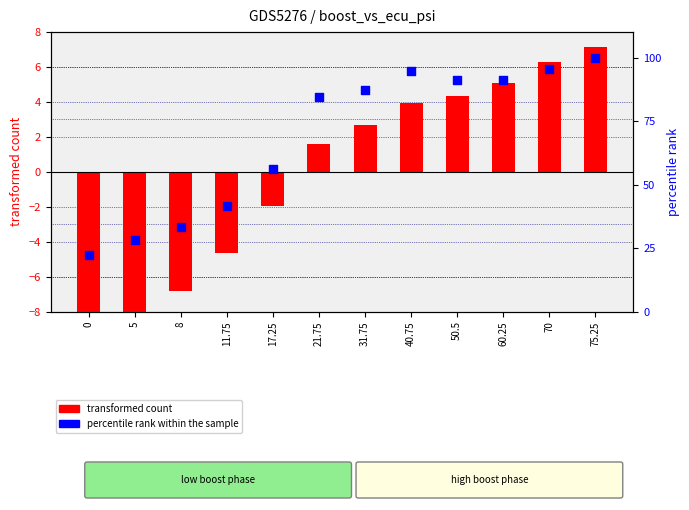

Which series has the widest spread of Y values?

percentile rank within the sample